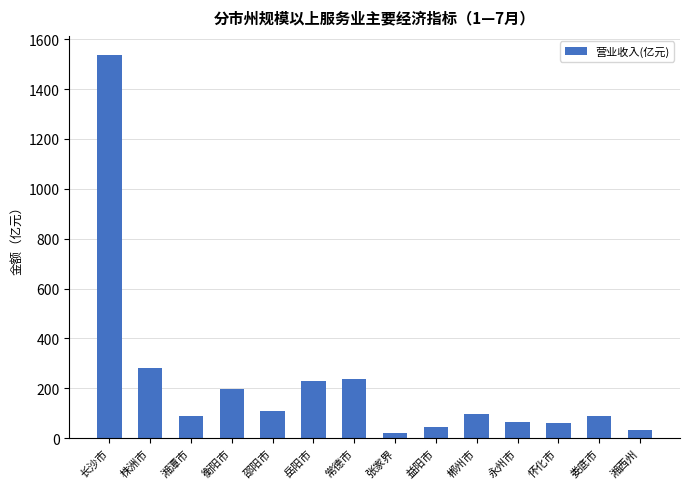

The chart shows a value of 190.3 at 邵阳市. True or false?

False